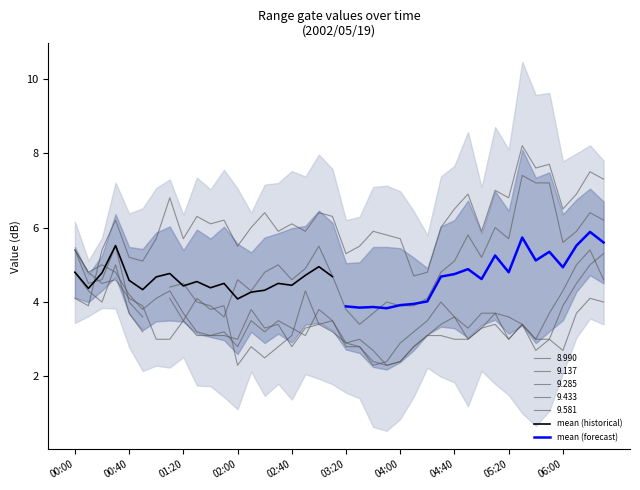

Is it true that mean (historical) equals 1.5 at 02:40?

False